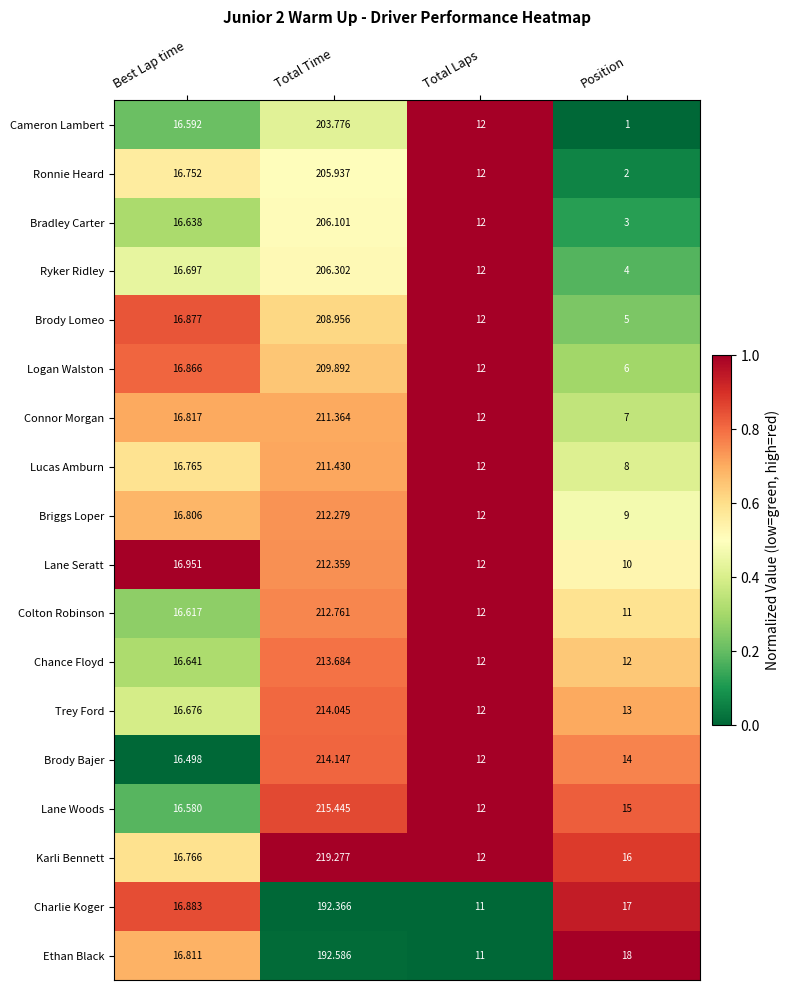

Rank the series by their maximum value, from lowest to highest.

Charlie Koger, Ethan Black, Cameron Lambert, Ronnie Heard, Bradley Carter, Ryker Ridley, Brody Lomeo, Logan Walston, Connor Morgan, Lucas Amburn, Briggs Loper, Lane Seratt, Colton Robinson, Chance Floyd, Trey Ford, Brody Bajer, Lane Woods, Karli Bennett